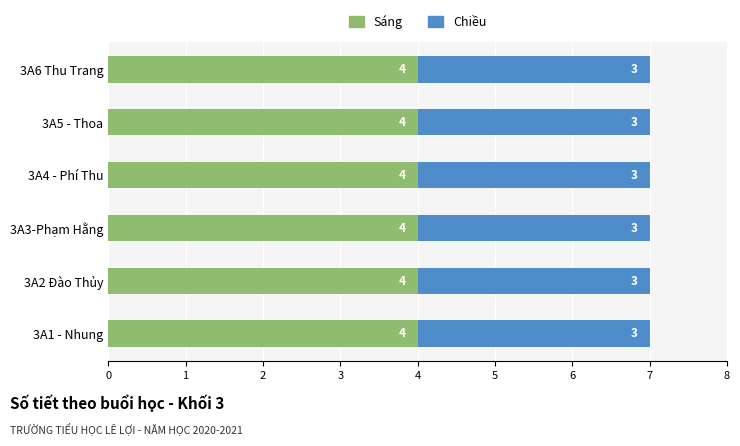

What are all the series names shown in the legend?

Sáng, Chiều